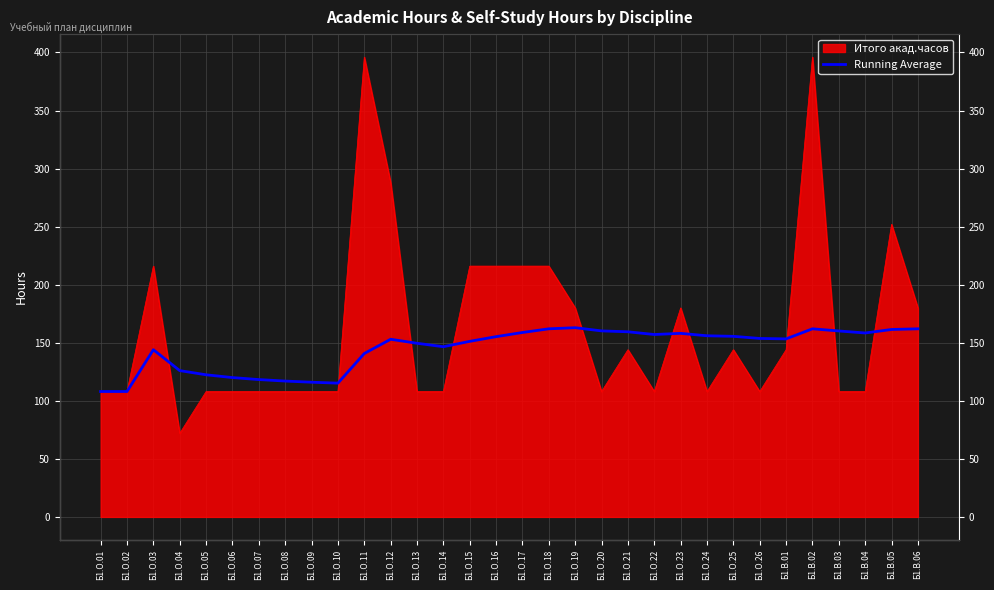

Where is the first local minimum?

Б1.О.10